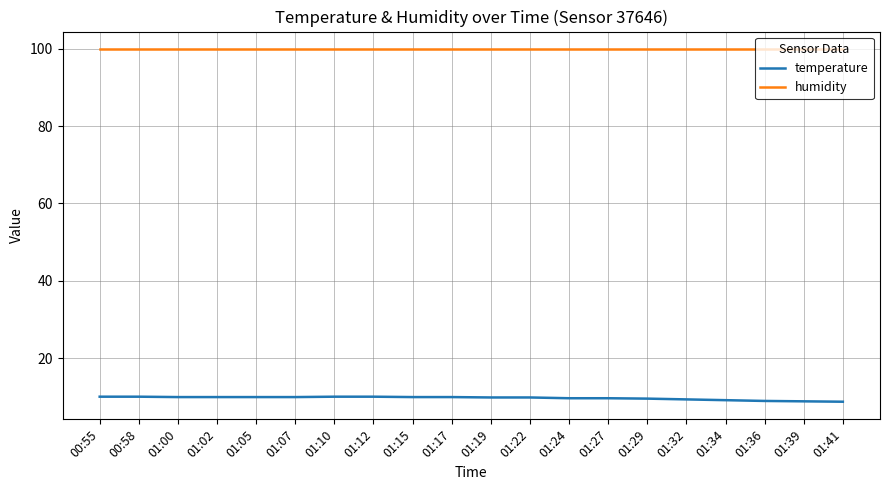

What position from the left is 01:39?

19